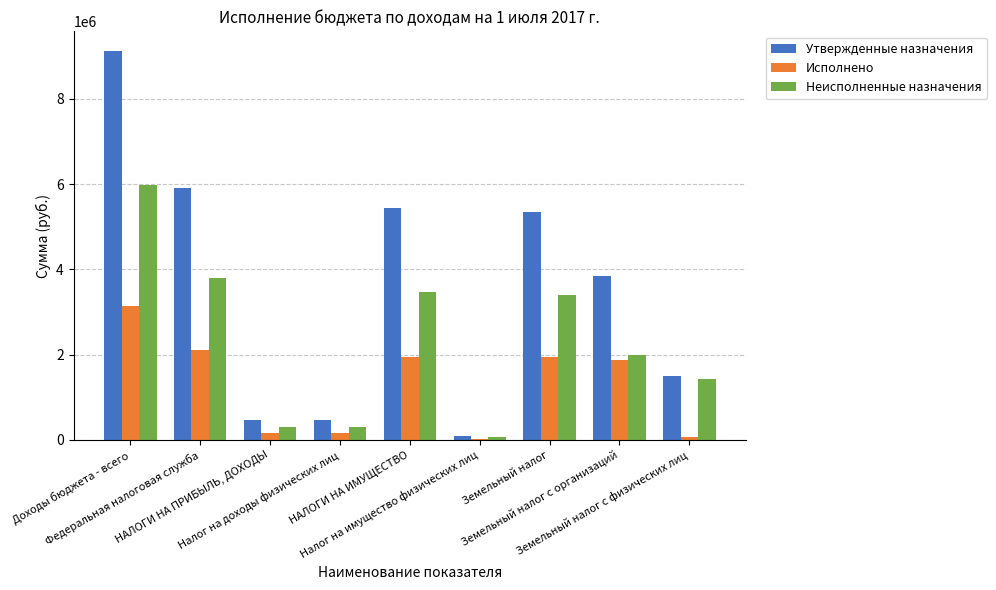

What is the average value of the Неисполненные назначения series?

2307098.5